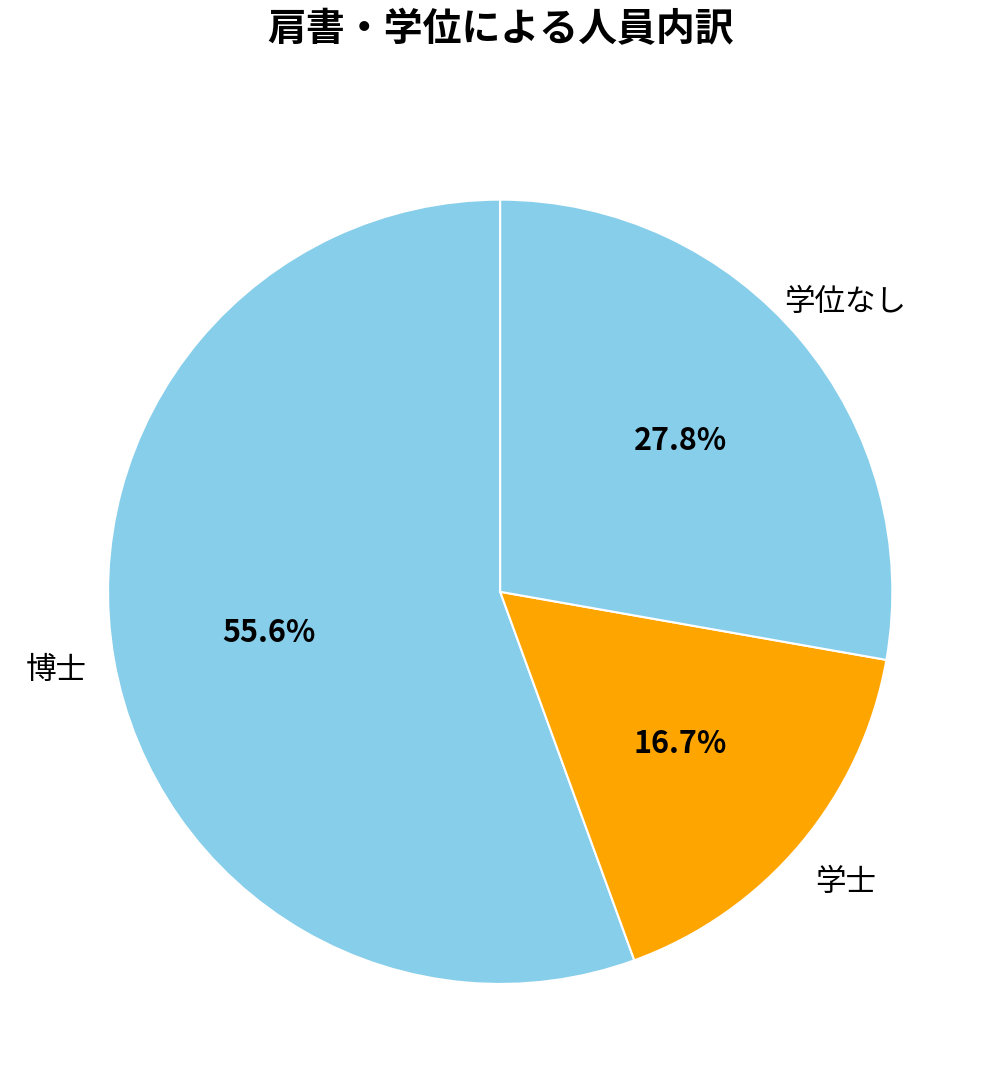

To the nearest percent, what is the difference between the largest and smallest slice percentages?

39%